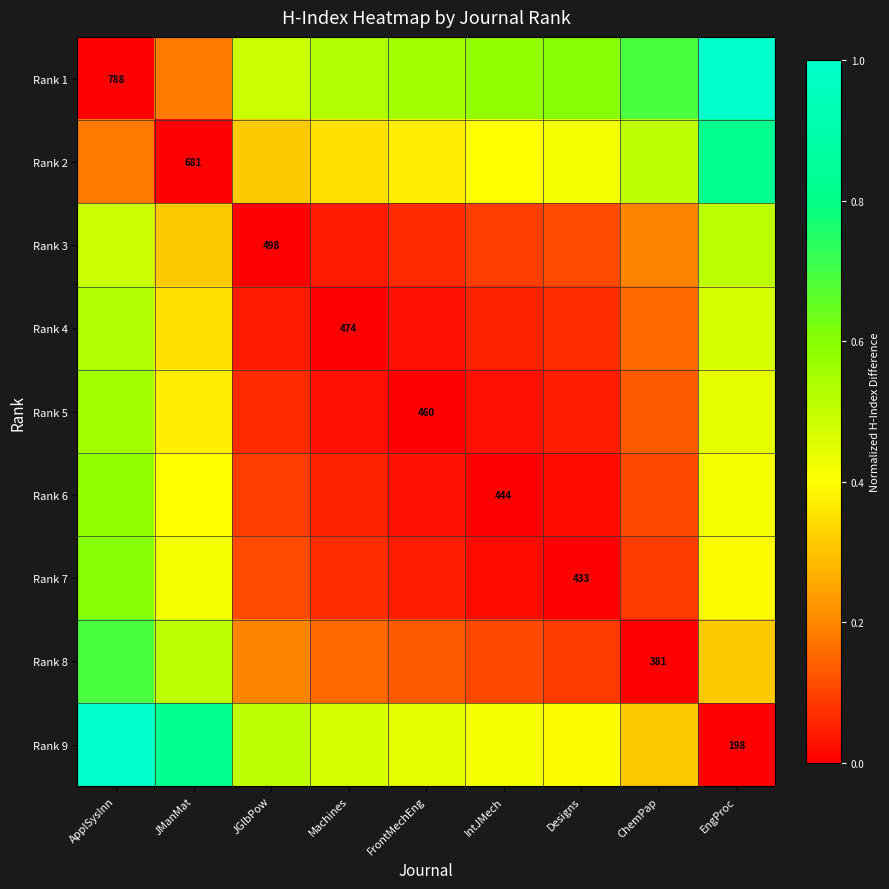

Is it true that Rank 7 equals 0.4 at JManMat?

True